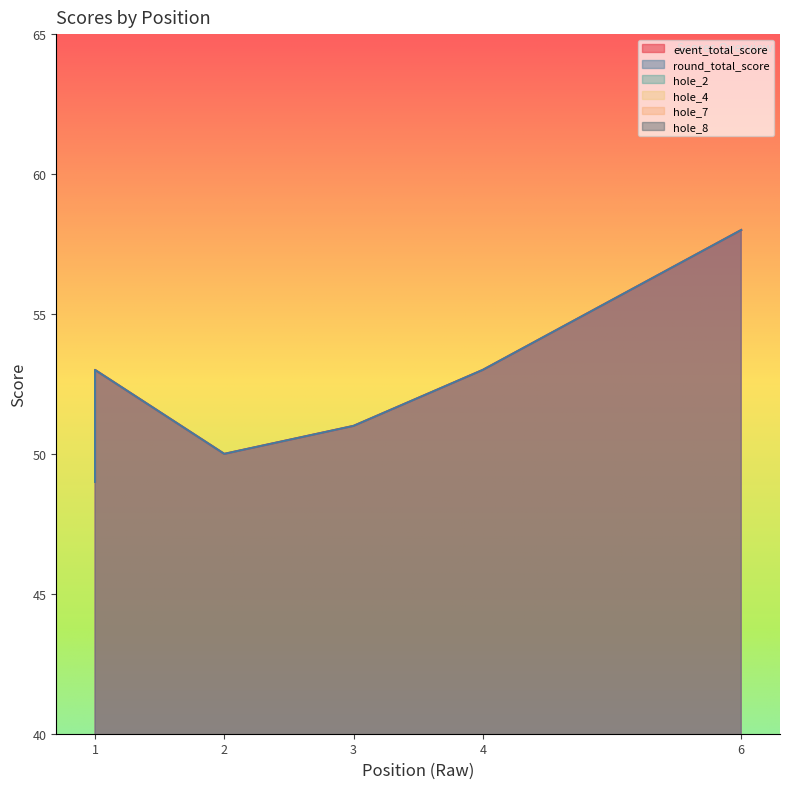

True or false: hole_4 and round_total_score intersect in this chart.

False